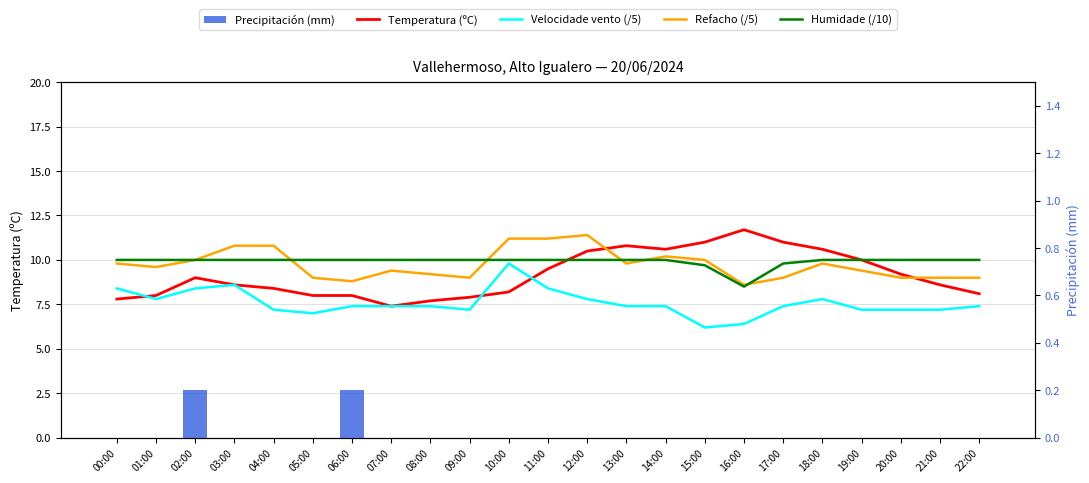

At which category does the chart reach its minimum across all series?

00:00